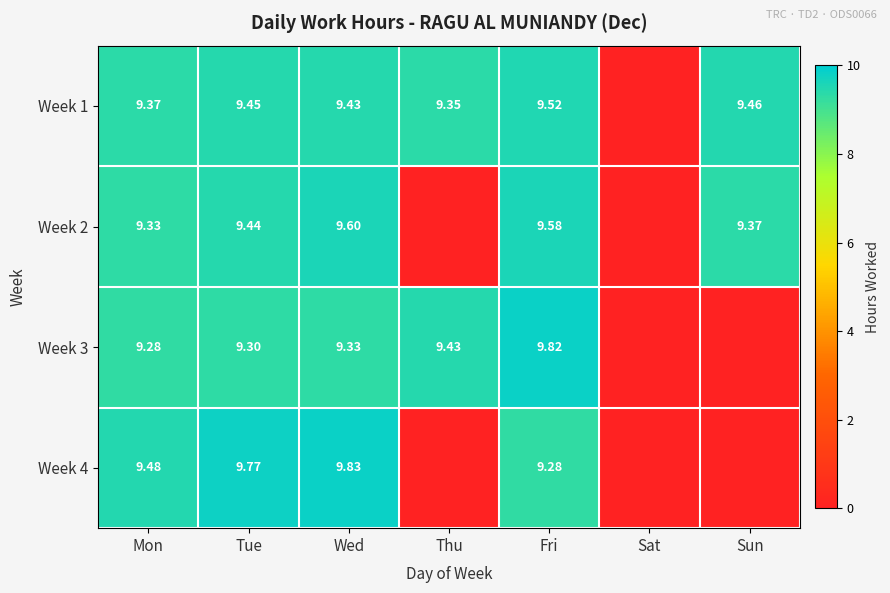

Is the value of Week 1 at Mon greater than the value of Week 2 at Tue?

No